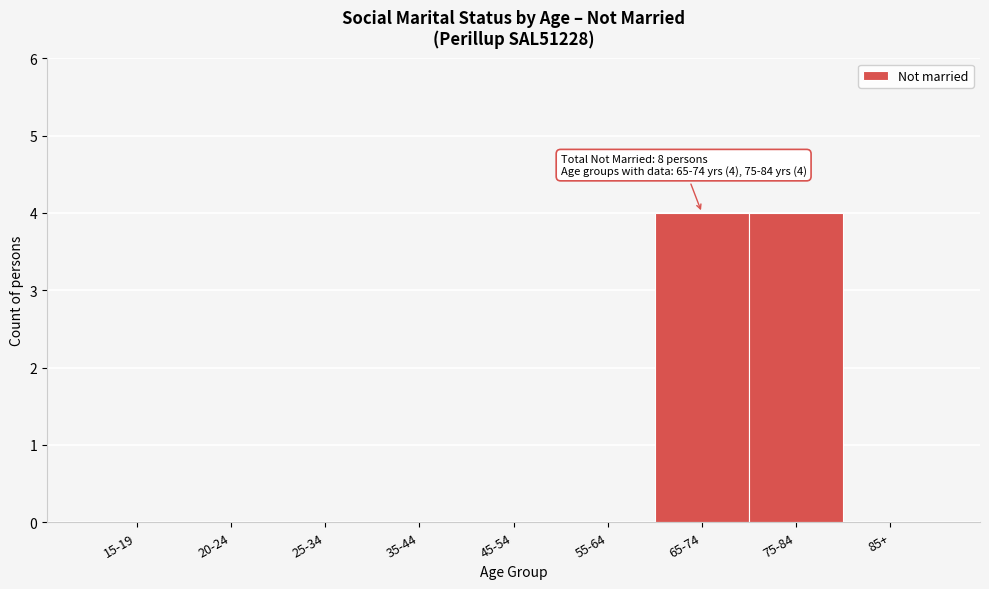

Reading left to right, what are all the values shown in this chart?

15-19=0	20-24=0	25-34=0	35-44=0	45-54=0	55-64=0	65-74=4	75-84=4	85+=0